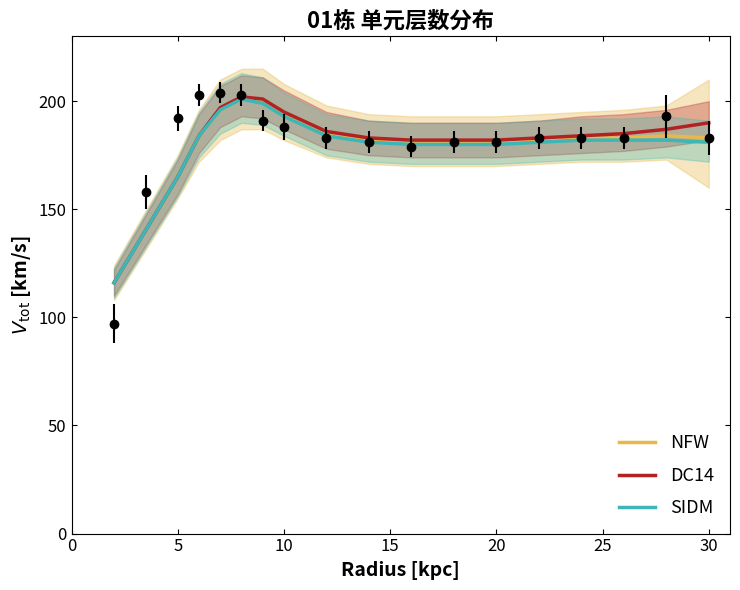

List the series in order of their peak value, highest first.

DC14, NFW, SIDM